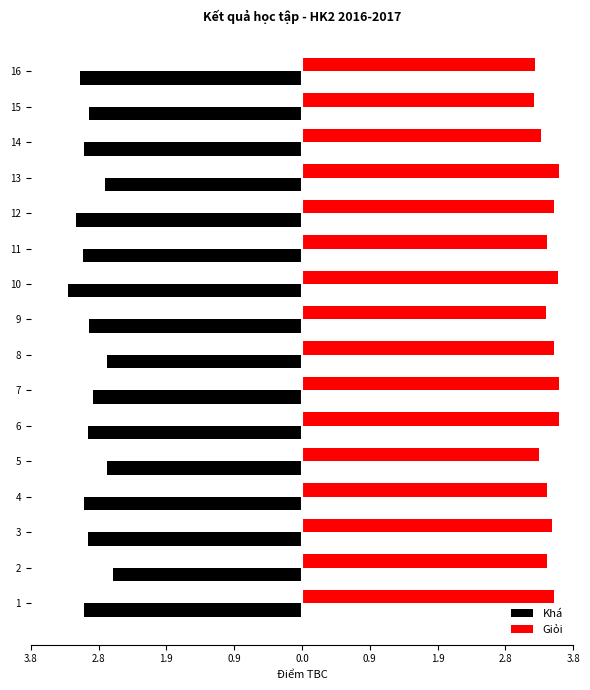

Rank the series by their maximum value, from lowest to highest.

Khá, Giỏi